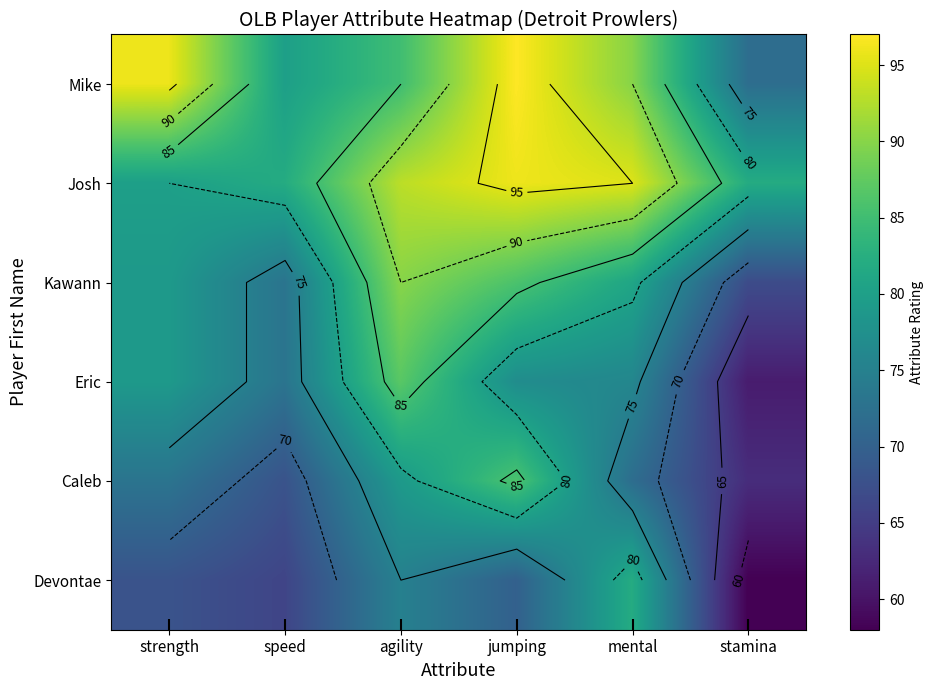

Where is Eric nearest to the value 74?

speed